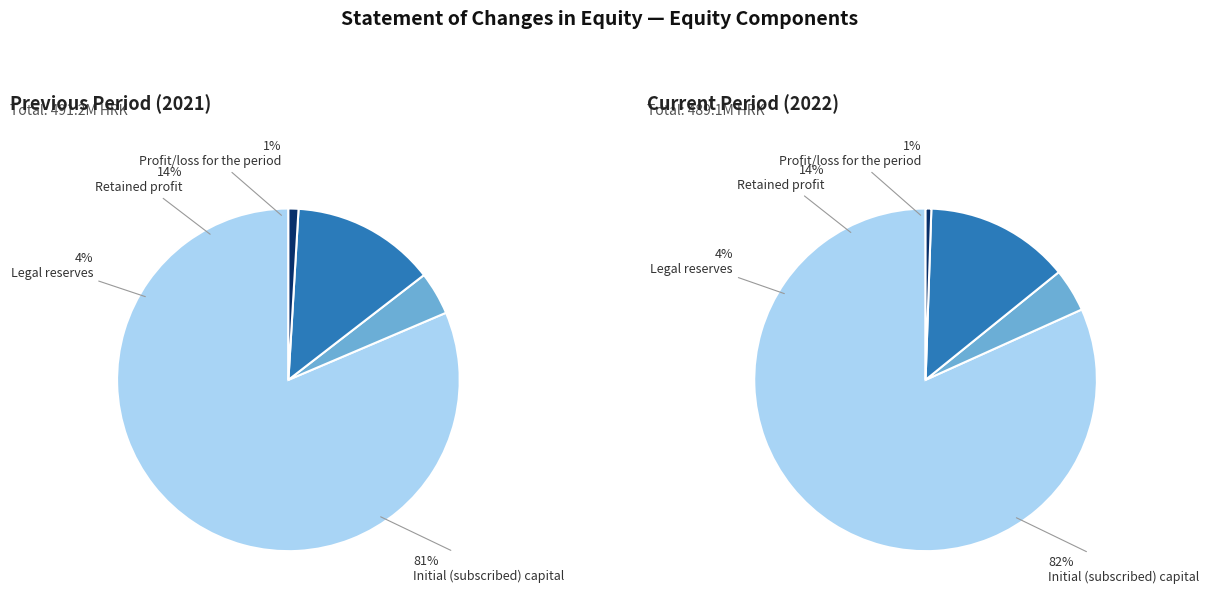

What percentage is the Profit/loss for the period slice, to the nearest percent?

1%